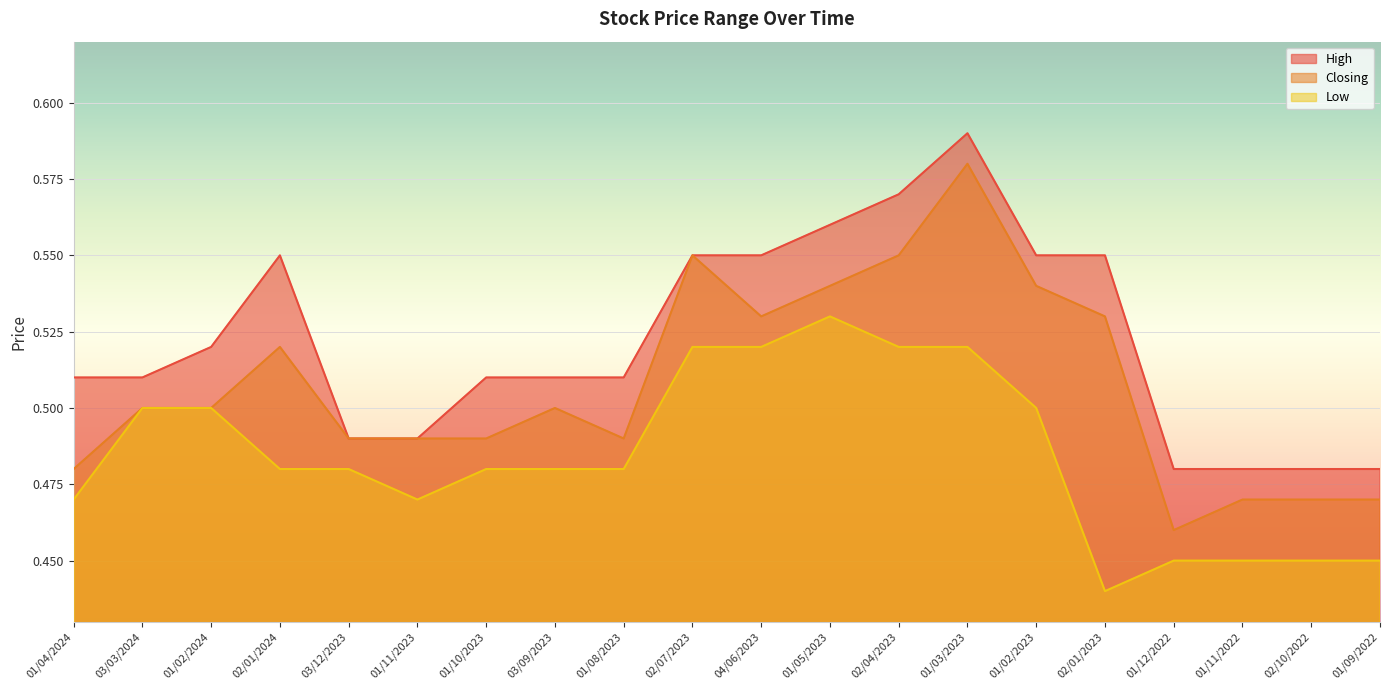

At which category is the sum across all series the highest?

01/03/2023